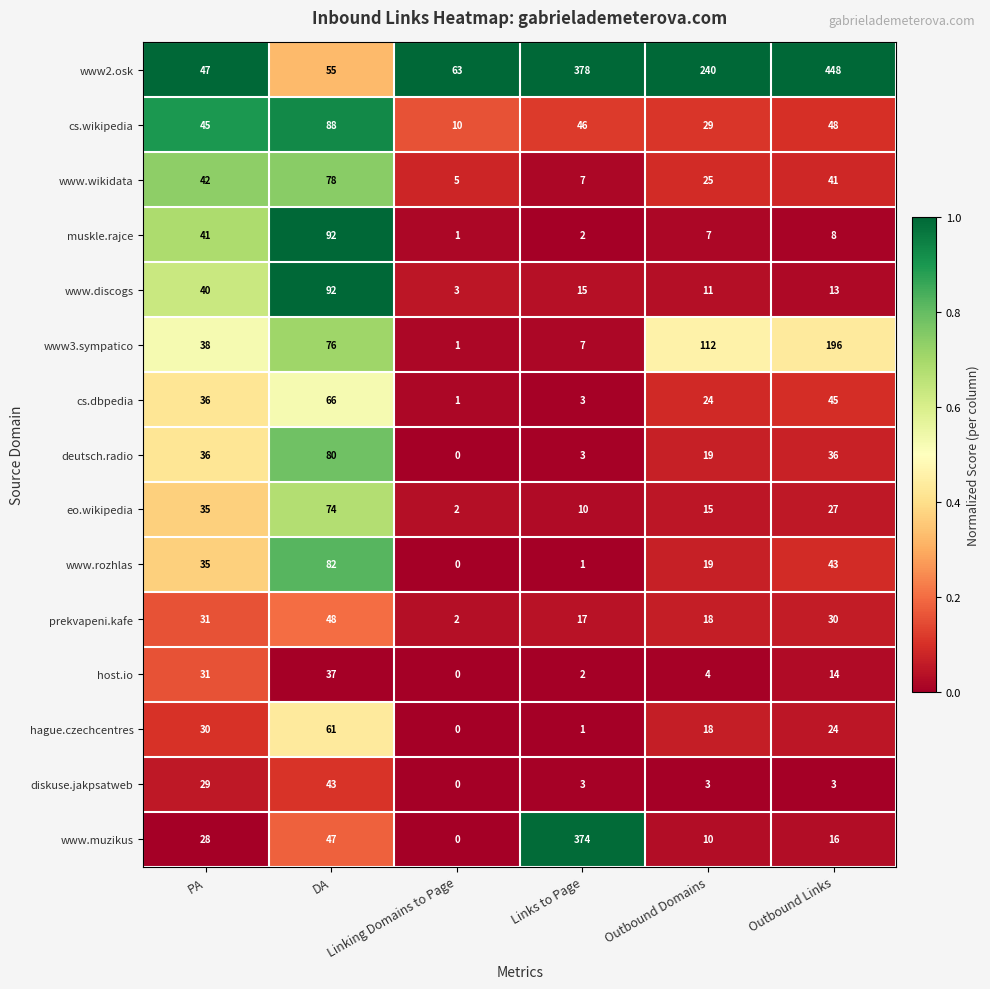

Which series has the largest range (max minus min)?

www2.osk